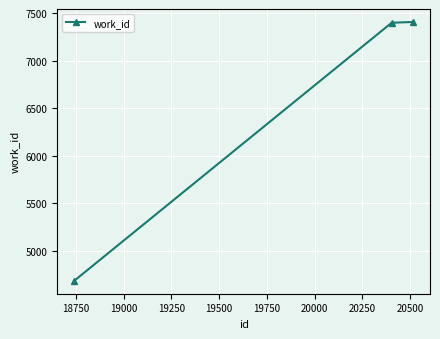

How many lines are shown in the chart?

1